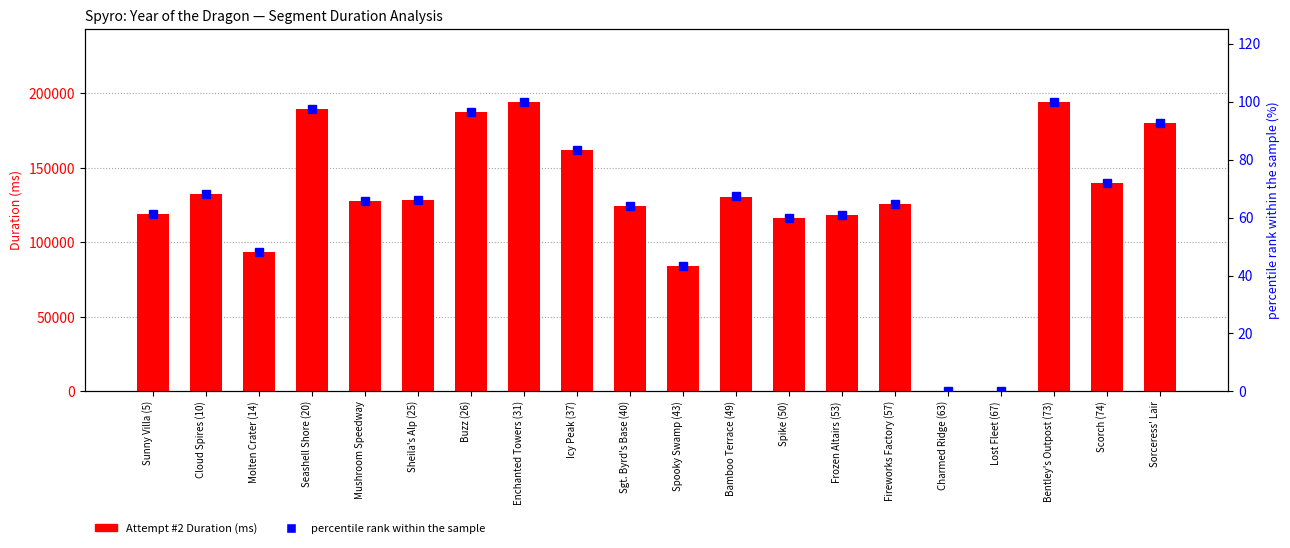

Is the value of Attempt #2 Duration (ms) at Cloud Spires (10) greater than the value of percentile rank within the sample at Fireworks Factory (57)?

Yes